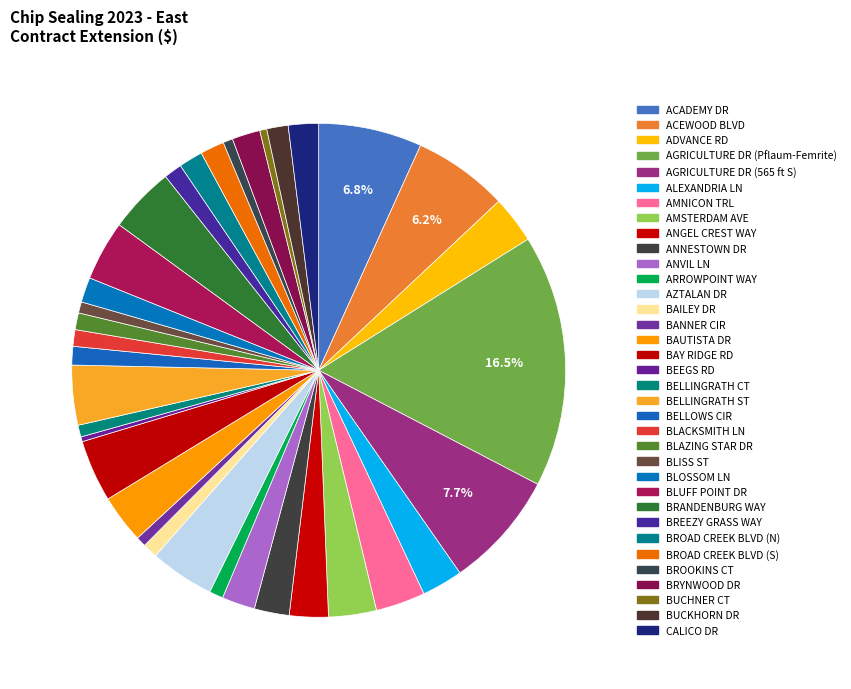

To the nearest percent, what is the difference between the largest and smallest slice percentages?

16%